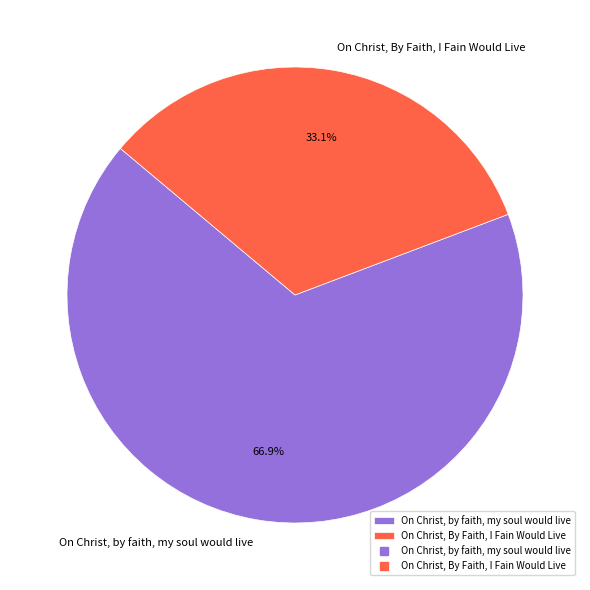

The On Christ, By Faith, I Fain Would Live slice represents 33% of the pie. True or false?

True